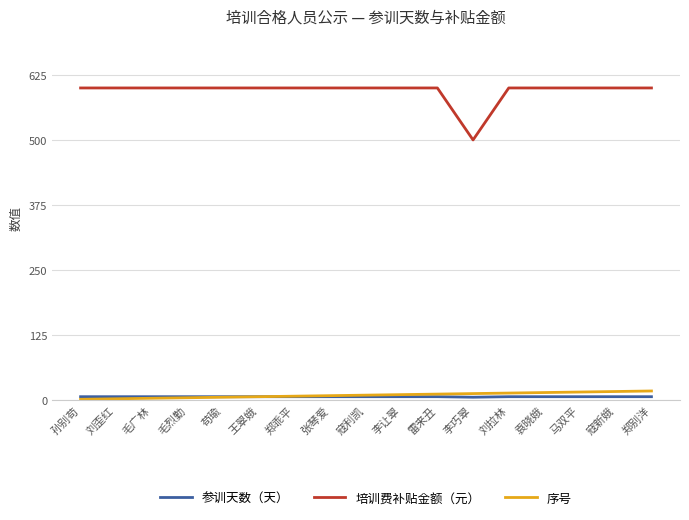

What is the maximum value shown in the chart?

600